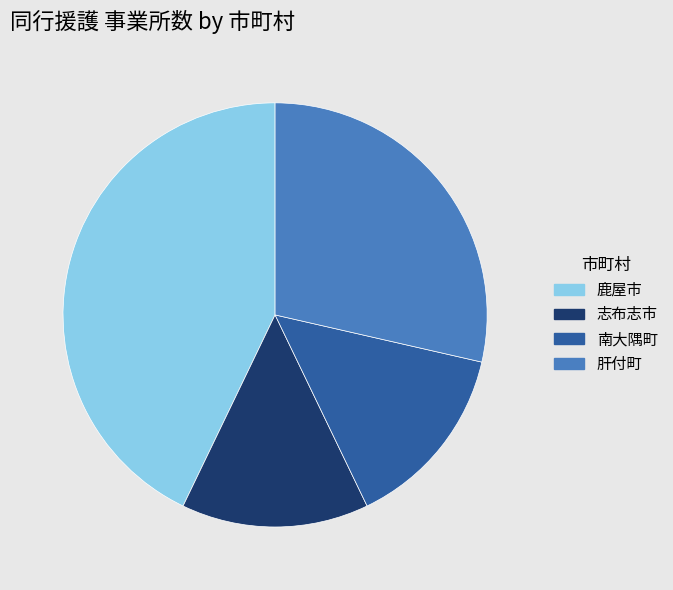

The 南大隅町 slice represents 14% of the pie. True or false?

True